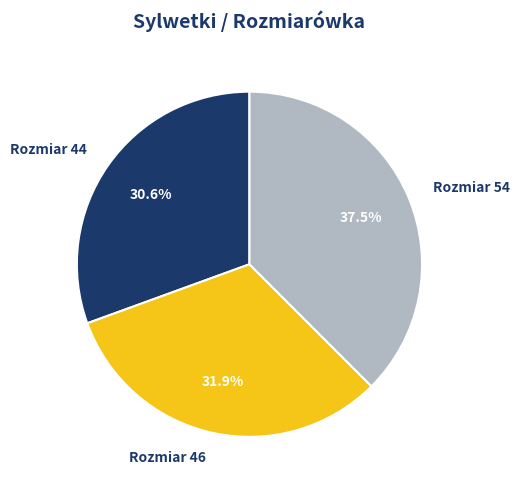

Does any single category account for the majority?

No